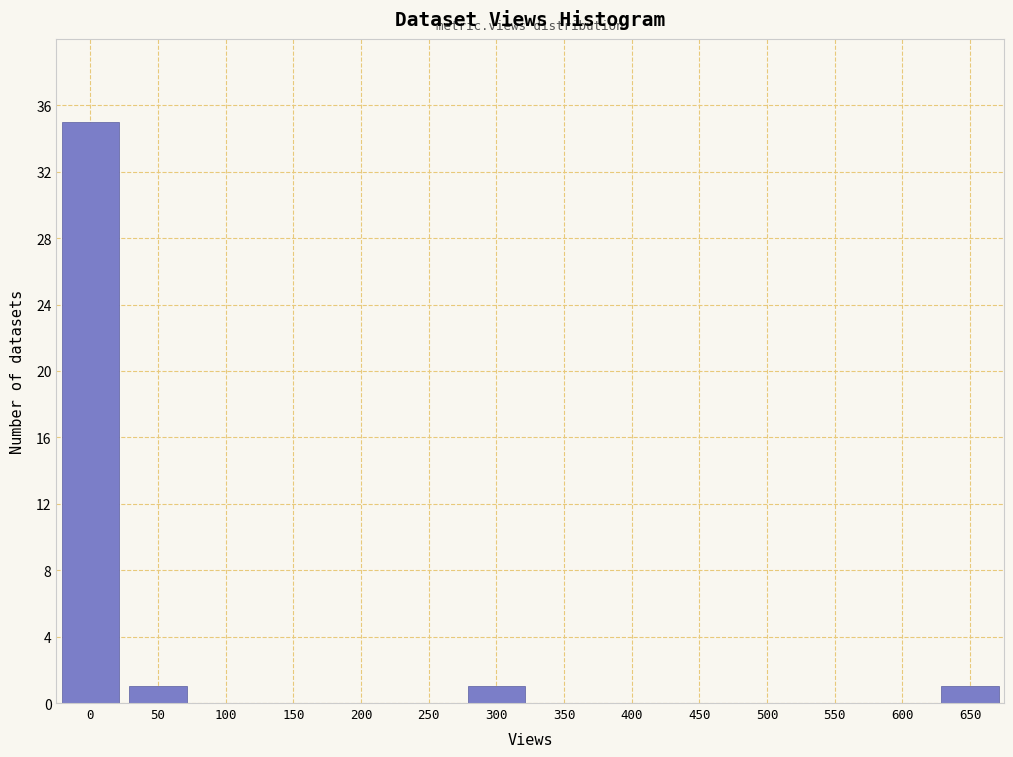

Reading left to right, list all the values displayed in this chart.

0=35	50=1	100=0	150=0	200=0	250=0	300=1	350=0	400=0	450=0	500=0	550=0	600=0	650=1